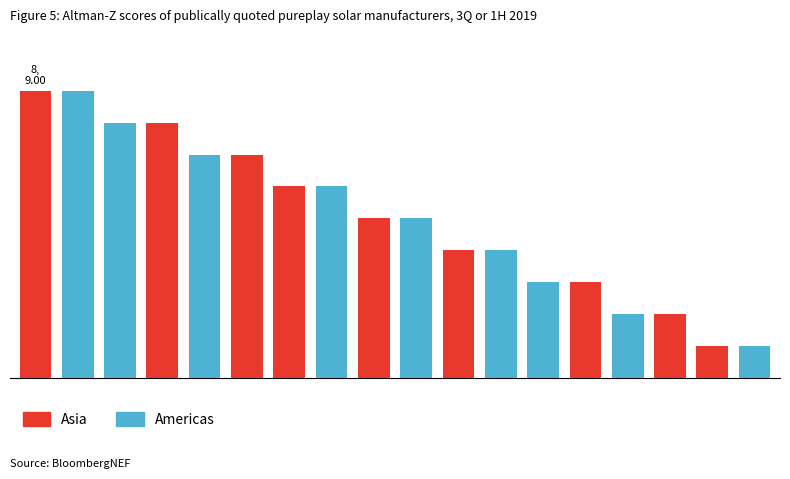

What are all the series names shown in the legend?

Asia, Americas